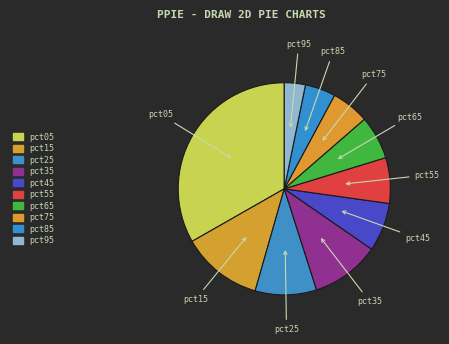

How many segments does this pie chart have?

10